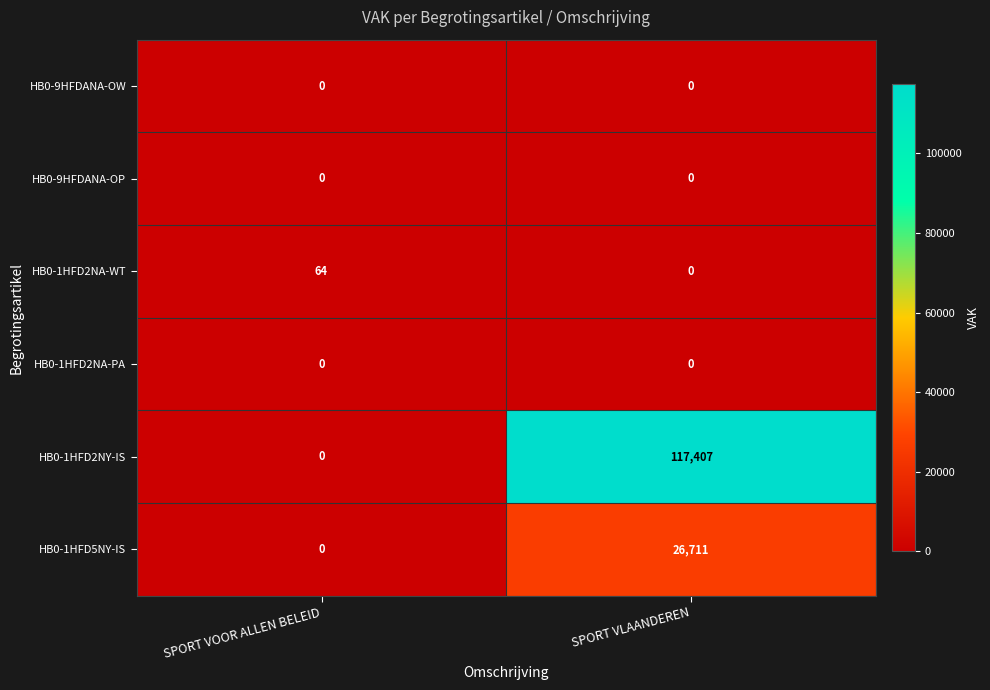

What is the sum of all HB0-1HFD5NY-IS values?

26711